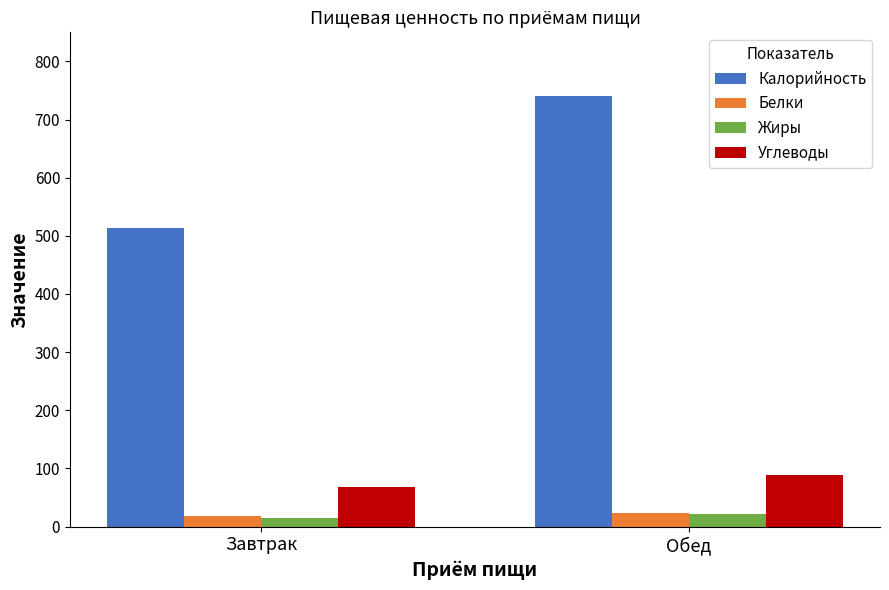

Which series has the largest range (max minus min)?

Калорийность